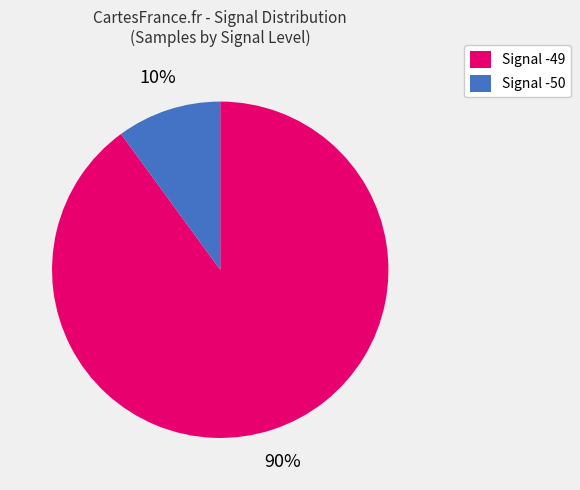

Combined, do Signal -49 and Signal -50 account for over 50%?

Yes